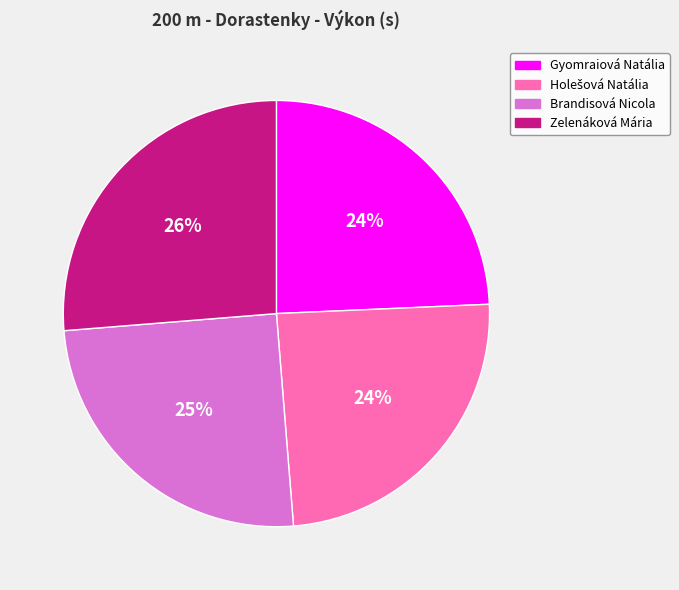

How many slices are in this pie chart?

4